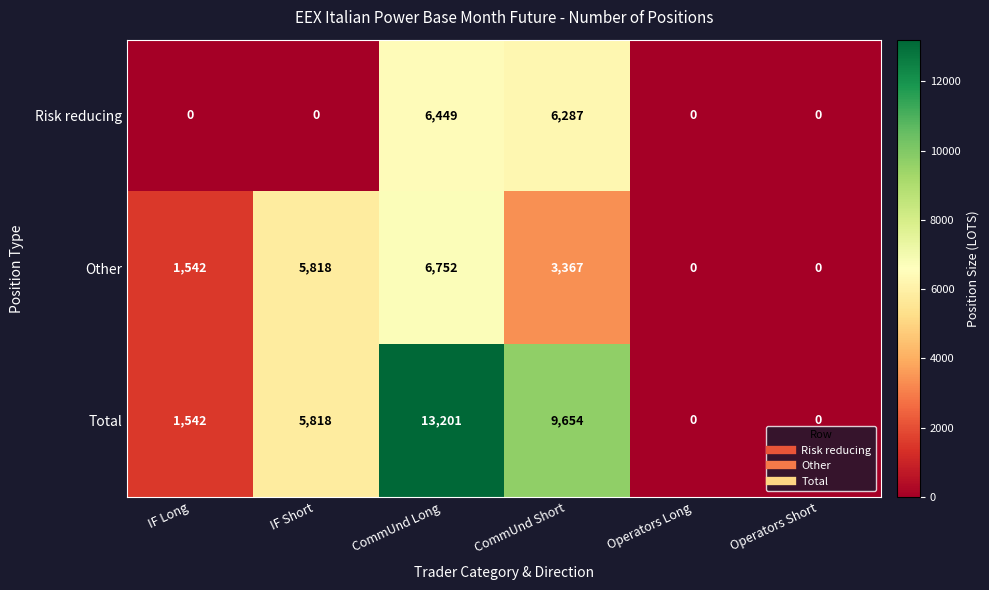

Is it true that Risk reducing equals 6449 at CommUnd Long?

True